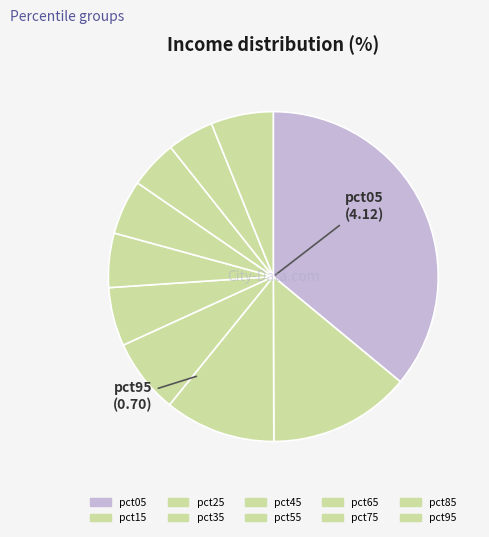

Between pct25 and pct05, which is larger?

pct05